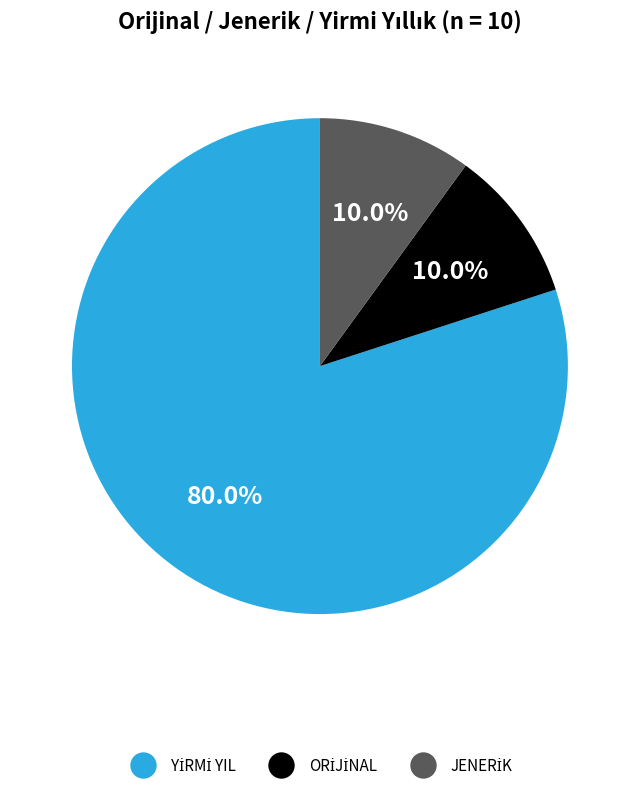

Is there any slice that represents more than half of the pie?

Yes